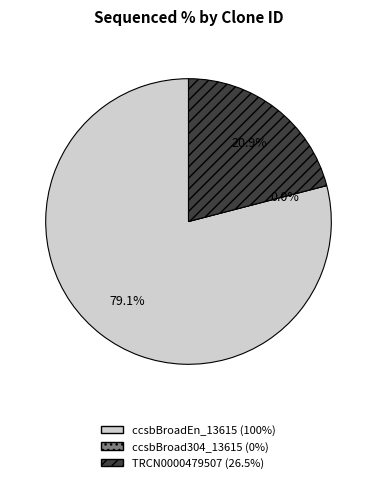

Is ccsbBroadEn_13615 the majority of the pie?

Yes